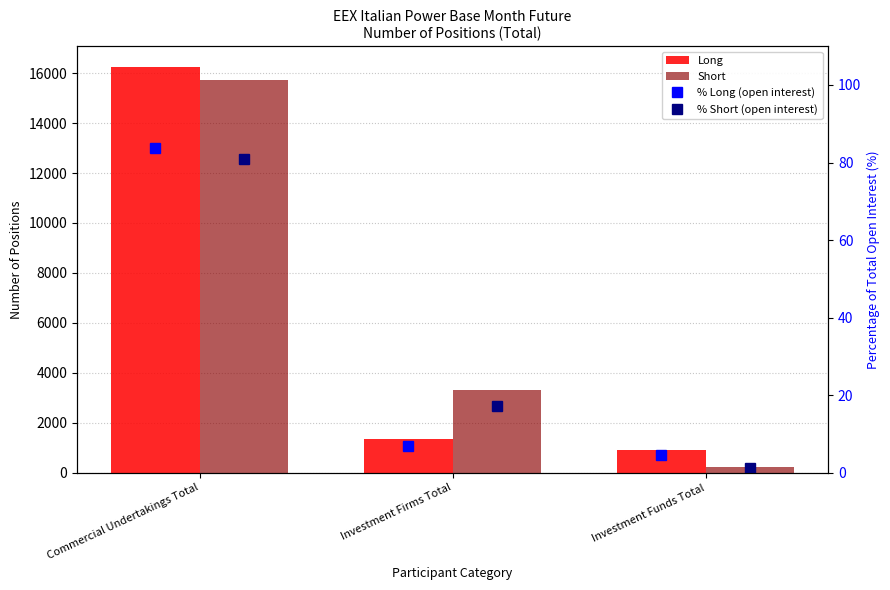

Between Commercial Undertakings Total and Investment Funds Total, which series saw the biggest shift?

Short